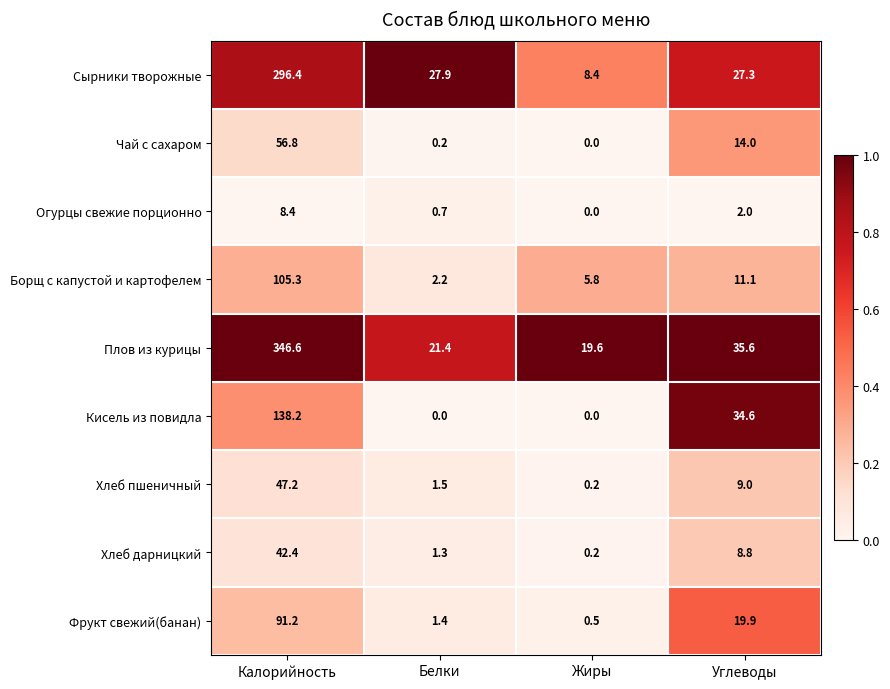

What is the difference between the maximum and second lowest values in the Хлеб пшеничный series?

45.7